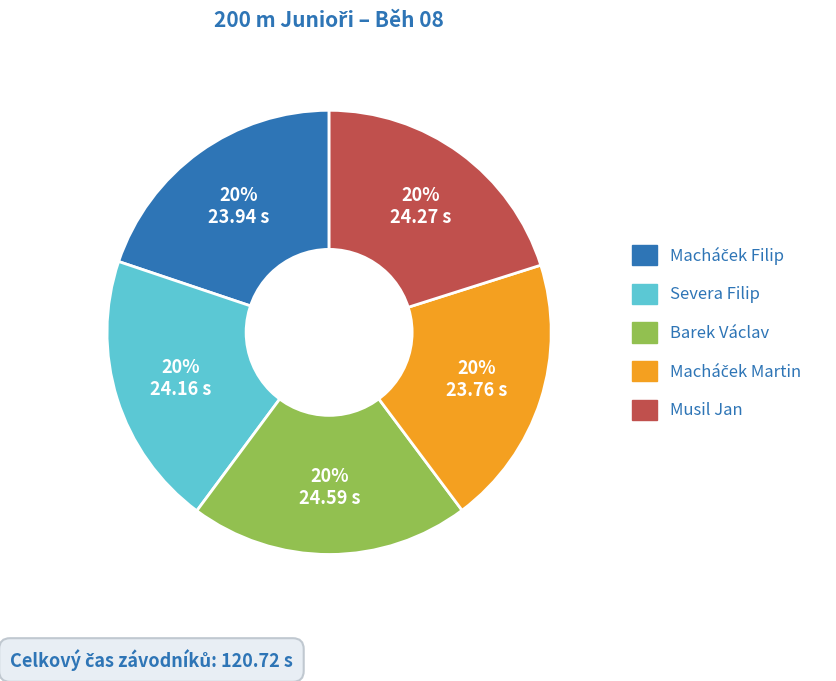

To the nearest percent, what is the average slice percentage?

20%